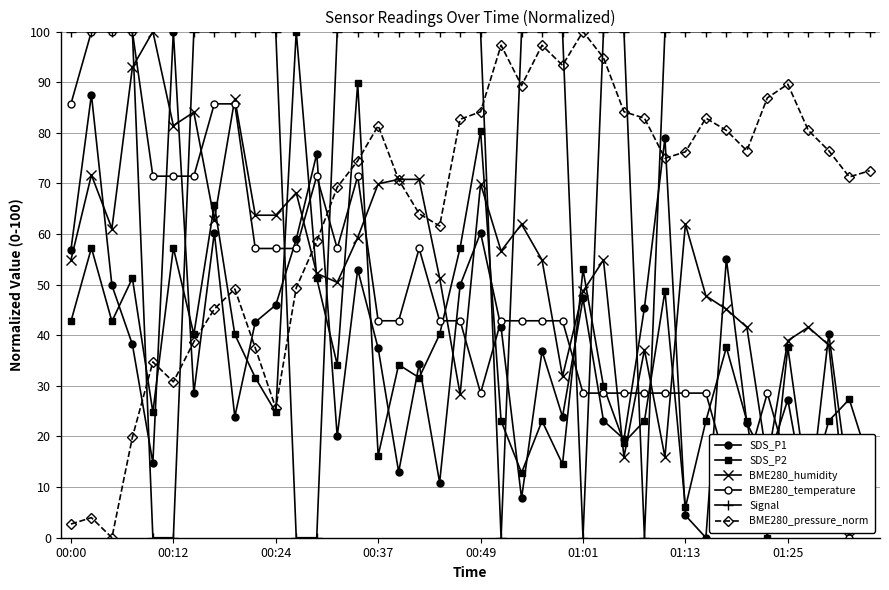

How many lines are shown in the chart?

6